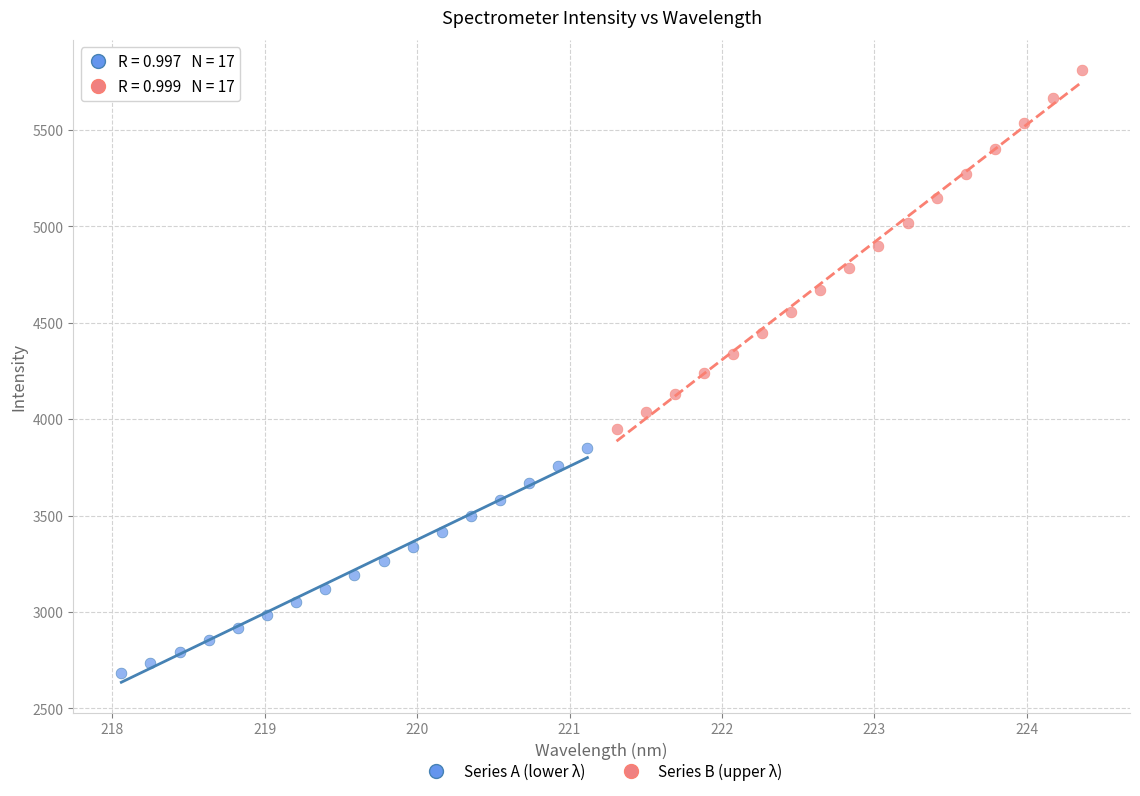

Which series has the widest spread of Y values?

Series B (upper λ)